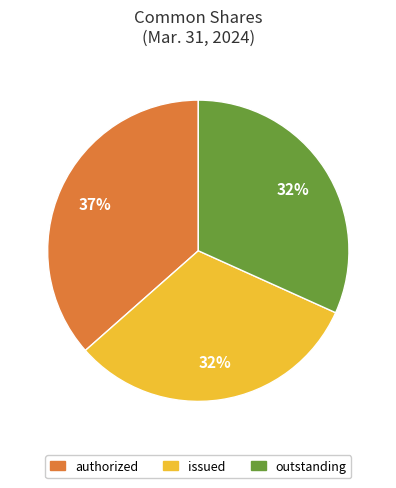

Is it true that issued is 32% of the pie?

True